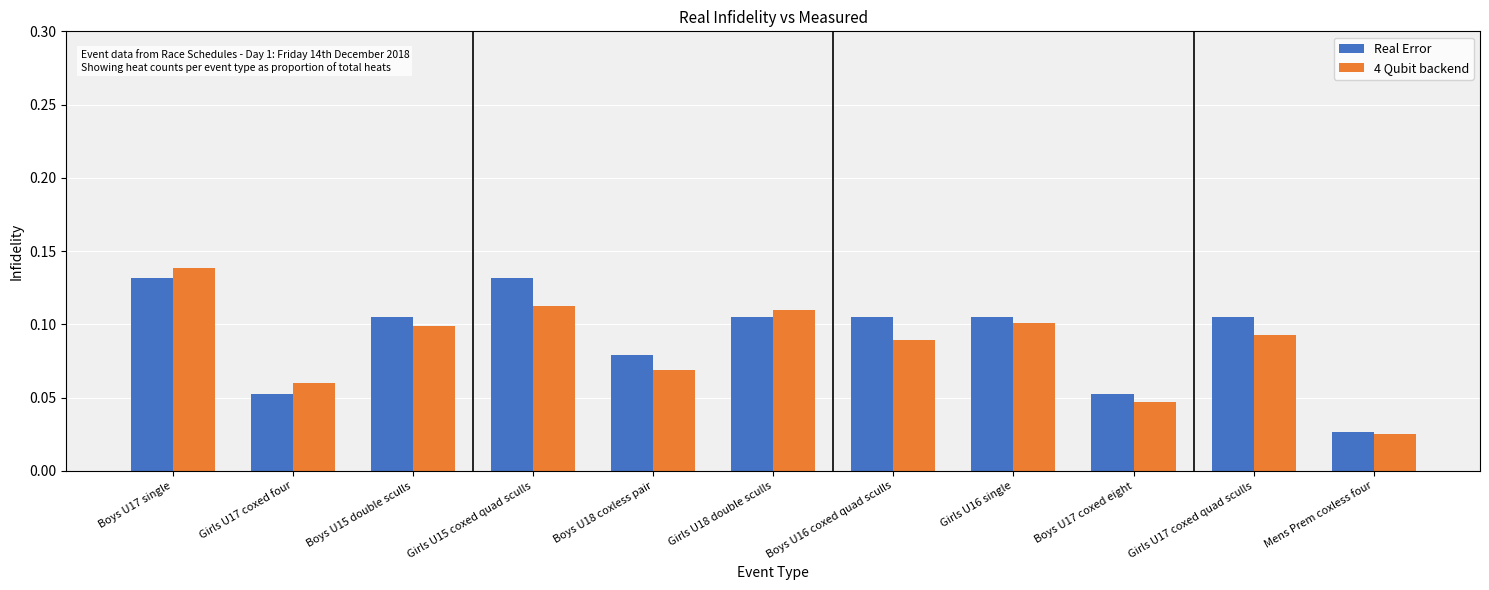

The value of Real Error at Boys U15 double sculls is 0.1. True or false?

True